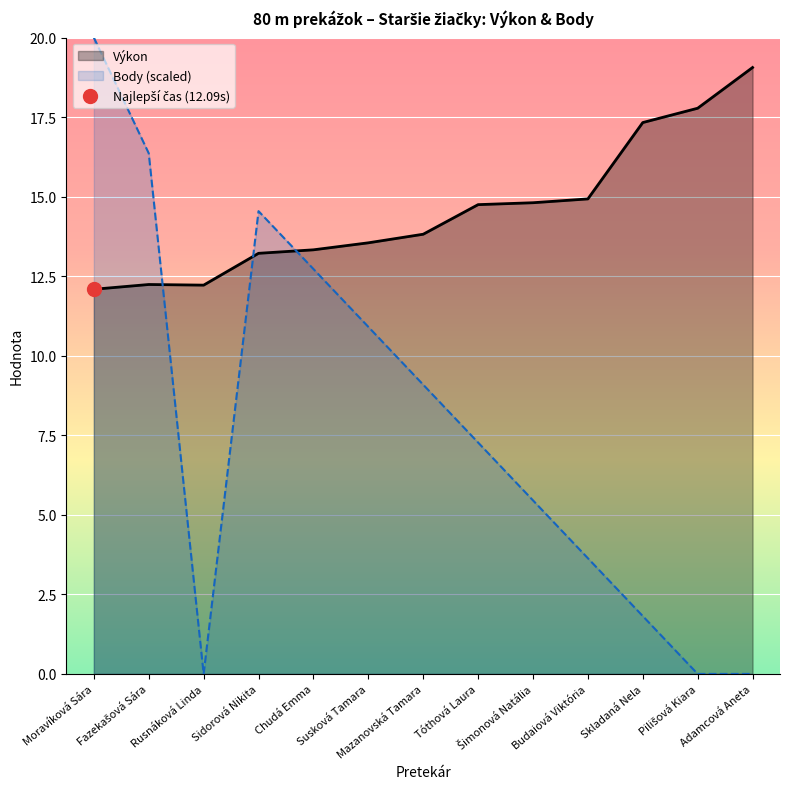

What is the difference between the Výkon values at Tóthová Laura and Fazekašová Sára?

2.5